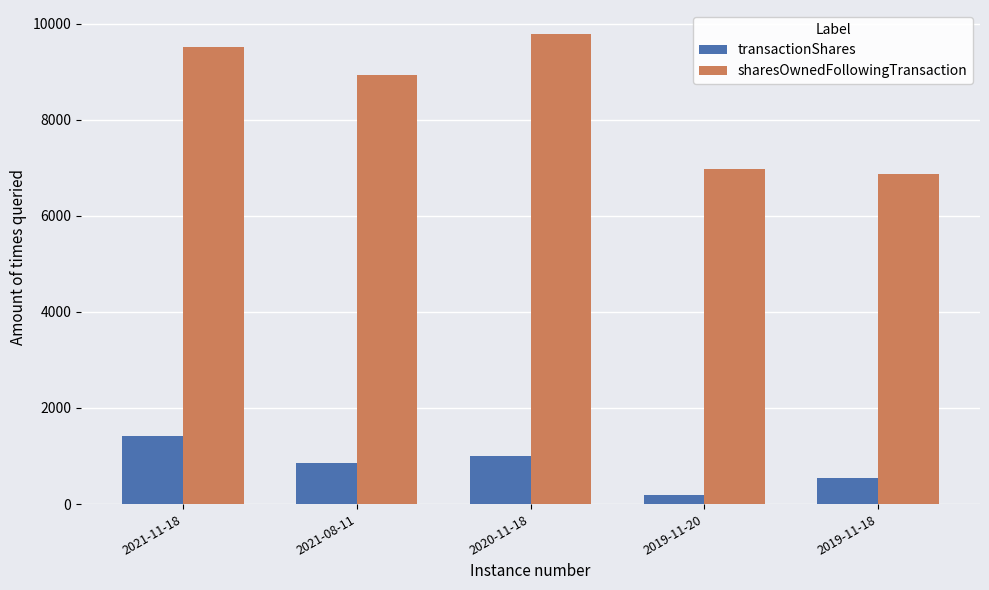

Rank the series by their maximum value, from highest to lowest.

sharesOwnedFollowingTransaction, transactionShares